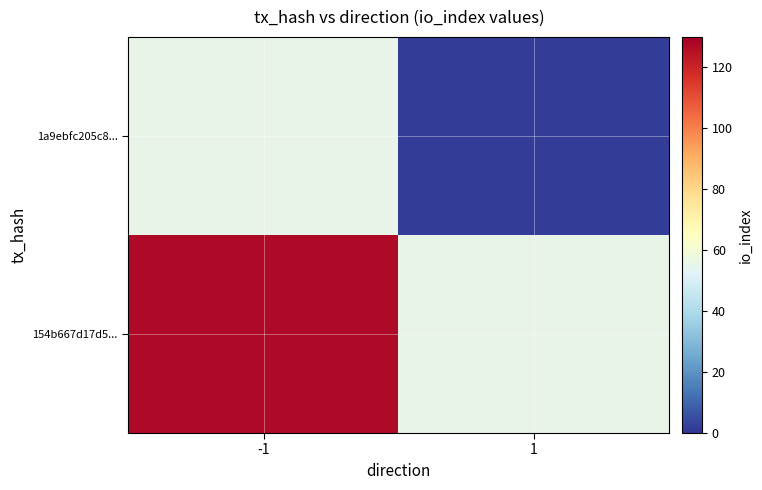

What is the minimum value shown in the chart?

2.0